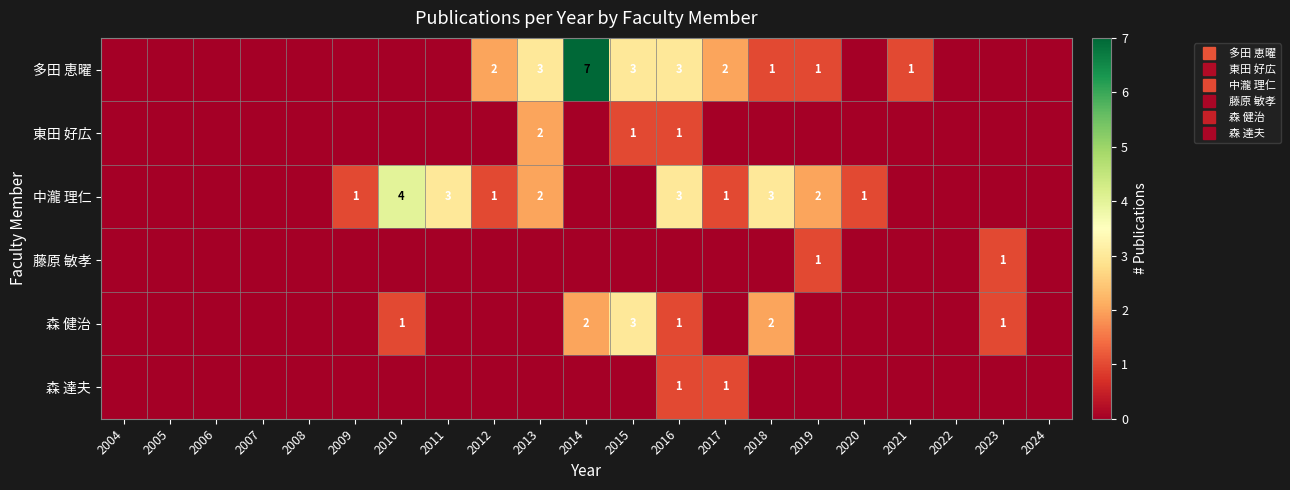

What is the difference between the maximum and minimum values in the 森 達夫 series?

1